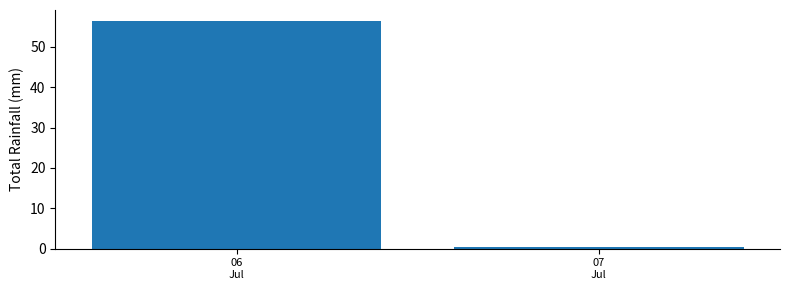

Reading left to right, list all the values displayed in this chart.

56.3	0.5